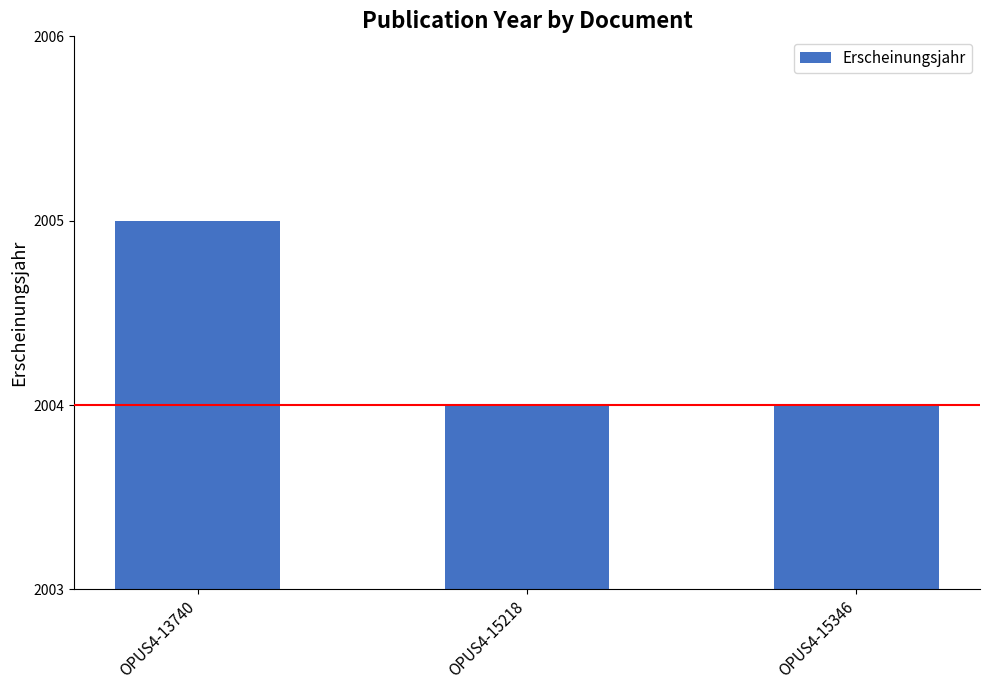

Approximately how many times larger is the value at OPUS4-15218 compared to OPUS4-13740?

1.0